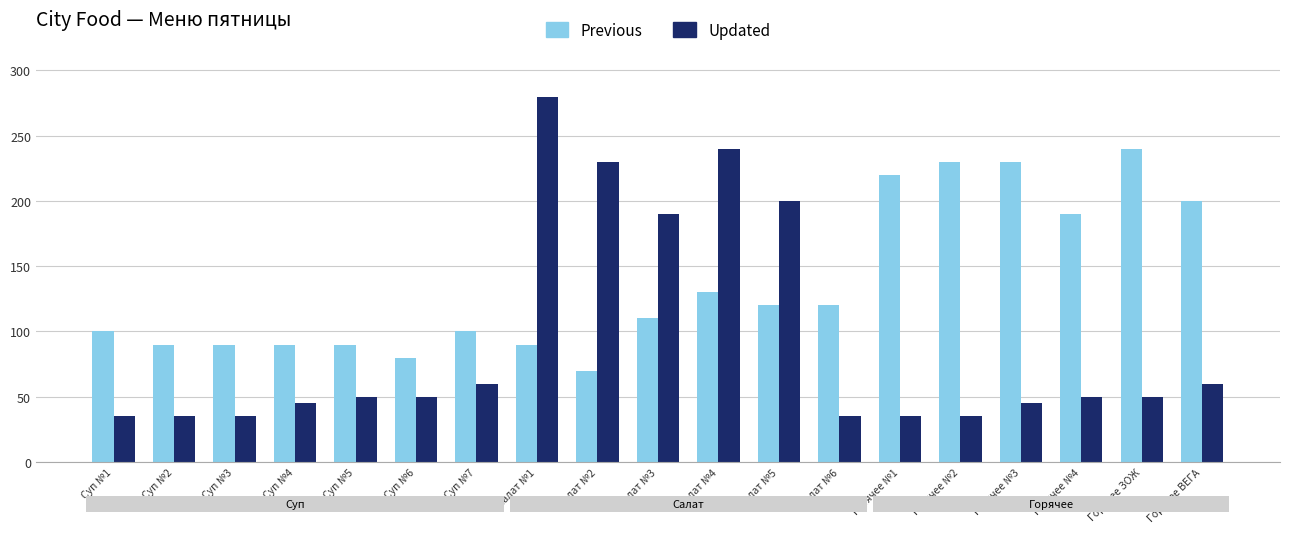

True or false: Previous has a value of 49 at Суп №2.

False